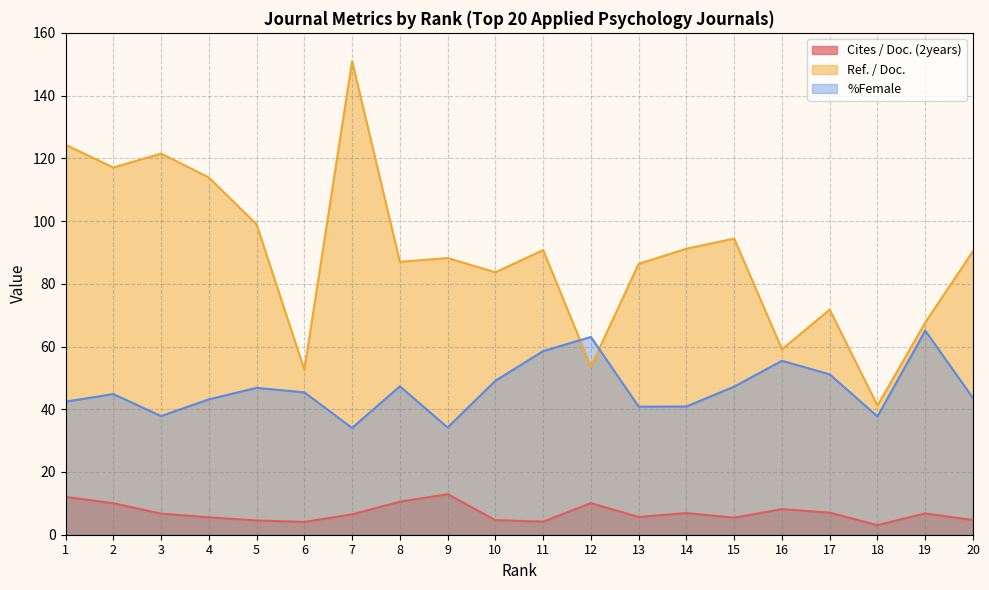

True or false: Cites / Doc. (2years) and Ref. / Doc. intersect in this chart.

False